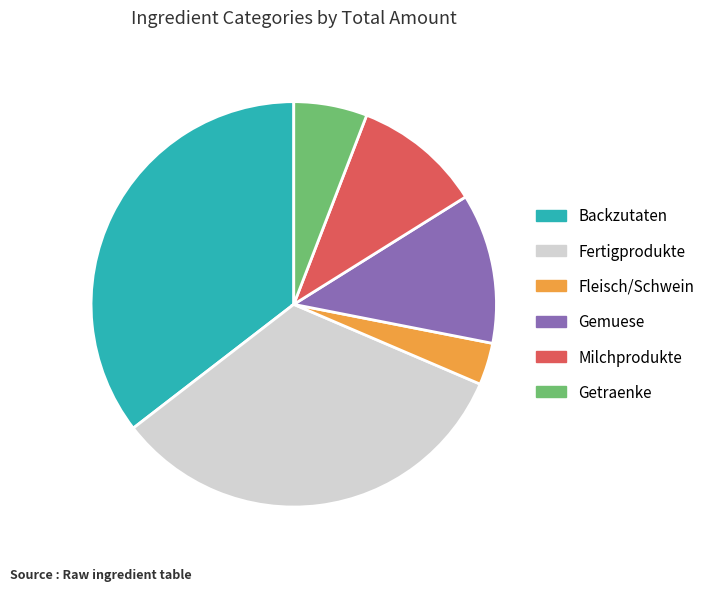

Is it true that Backzutaten is 22% of the pie?

False